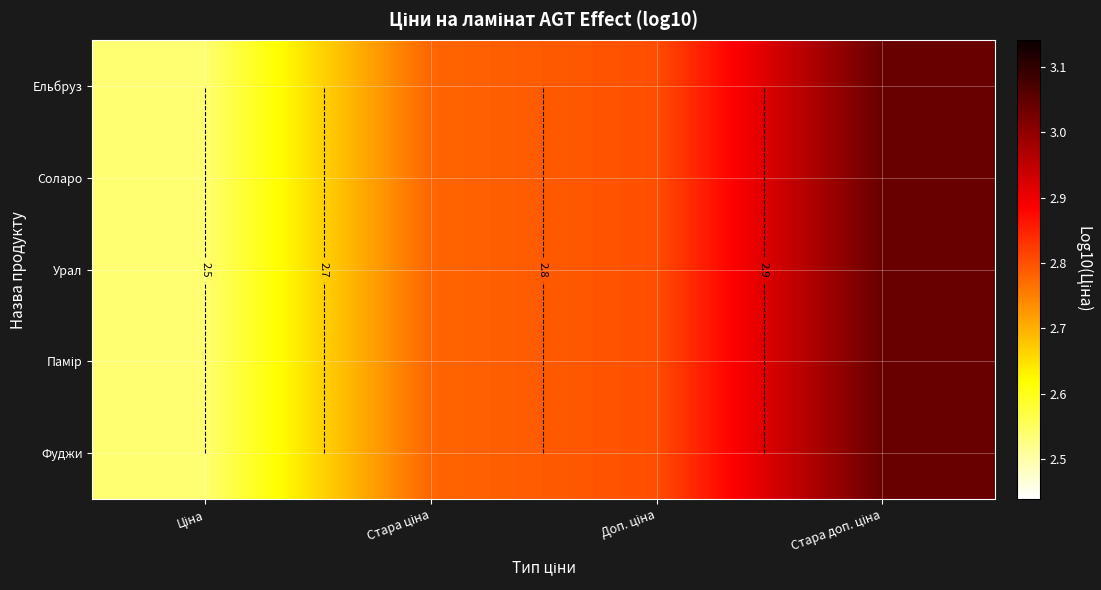

At Ціна, list the series in order from largest to smallest.

Ельбруз, Соларо, Урал, Памір, Фуджи